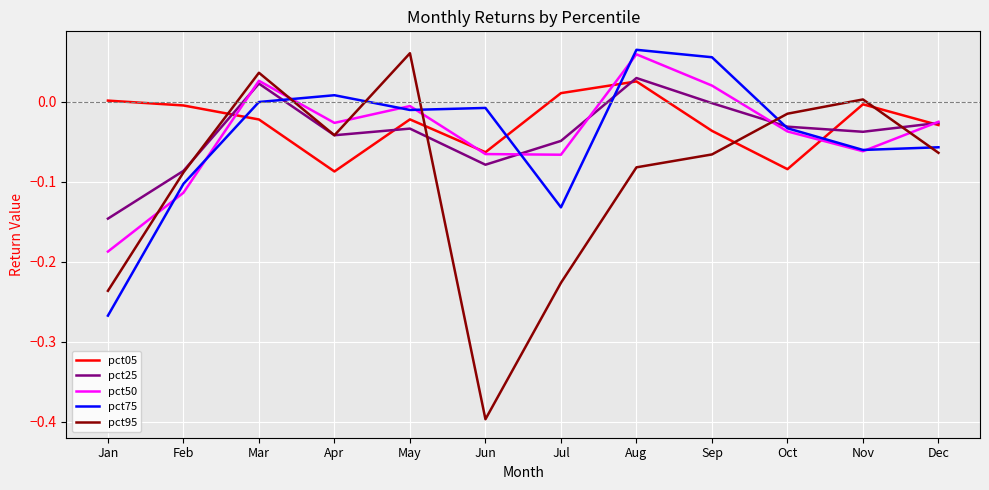

Where is the first local maximum for pct75?

Apr